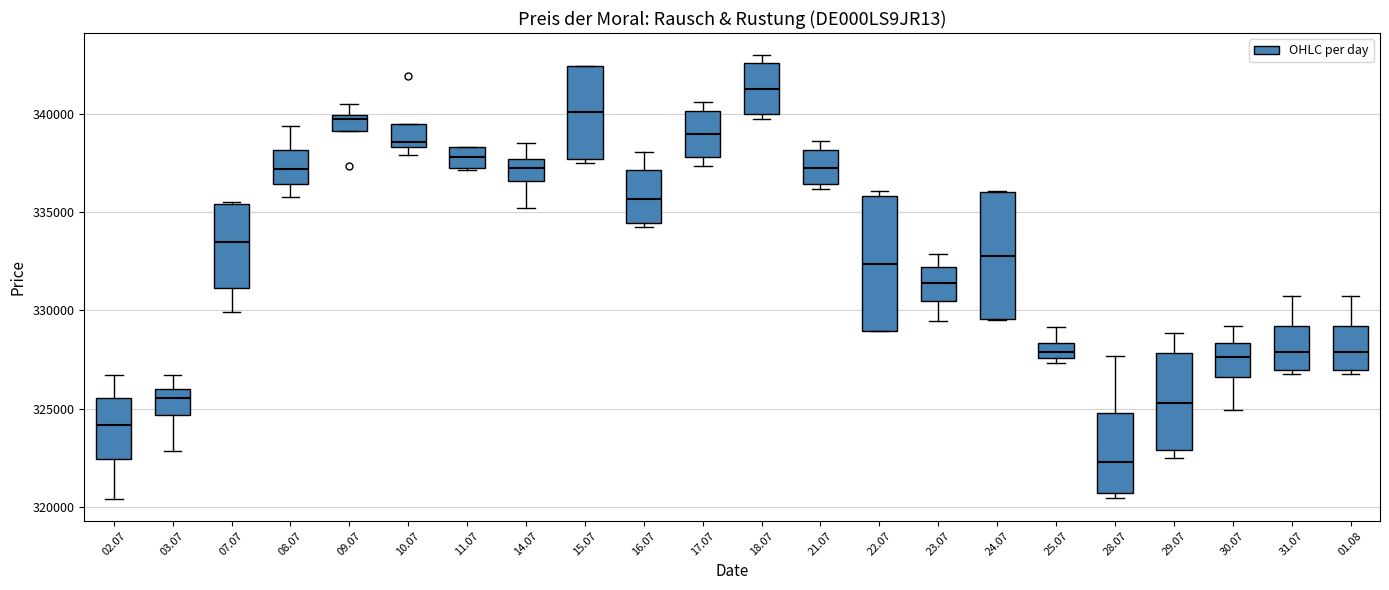

Reading left to right, transcribe this box plot: for each box, give where its median line is, the range the box spans, and where its two whiskers end, as read against the y-axis. The values are not printed on the chart, so give them approximately, as read against the axis.

02.07: median 324000, box 322500 to 325500, whiskers 320500 to 326500
03.07: median 325500, box 324500 to 326000, whiskers 323000 to 326500
07.07: median 333500, box 331000 to 335500, whiskers 330000 to 335500
08.07: median 337000, box 336500 to 338000, whiskers 336000 to 339500
09.07: median 340000 (just below the box's upper edge), box 339000 to 340000, whiskers 339000 to 340500
10.07: median 338500 (just above the box's lower edge), box 338500 to 339500, whiskers 338000 to 339500
11.07: median 338000, box 337500 to 338500, whiskers 337000 to 338500
14.07: median 337000, box 336500 to 337500, whiskers 335000 to 338500
15.07: median 340000, box 337500 to 342500, whiskers 337500 (just below the box's lower edge) to 342500
16.07: median 335500, box 334500 to 337000, whiskers 334500 (just below the box's lower edge) to 338000
17.07: median 339000, box 338000 to 340000, whiskers 337500 to 340500
18.07: median 341500, box 340000 to 342500, whiskers 340000 (just below the box's lower edge) to 343000
21.07: median 337500, box 336500 to 338000, whiskers 336000 to 338500
22.07: median 332500, box 329000 to 336000, whiskers 329000 to 336000 (just above the box's upper edge)
23.07: median 331500, box 330500 to 332000, whiskers 329500 to 333000
24.07: median 333000, box 329500 to 336000, whiskers 329500 to 336000
25.07: median 328000, box 327500 to 328500, whiskers 327500 (just below the box's lower edge) to 329000
28.07: median 322500, box 320500 to 325000, whiskers 320500 (just below the box's lower edge) to 327500
29.07: median 325500, box 323000 to 328000, whiskers 322500 to 329000
30.07: median 327500, box 326500 to 328500, whiskers 325000 to 329000
31.07: median 328000, box 327000 to 329000, whiskers 327000 (just below the box's lower edge) to 330500
01.08: median 328000, box 327000 to 329000, whiskers 327000 (just below the box's lower edge) to 330500